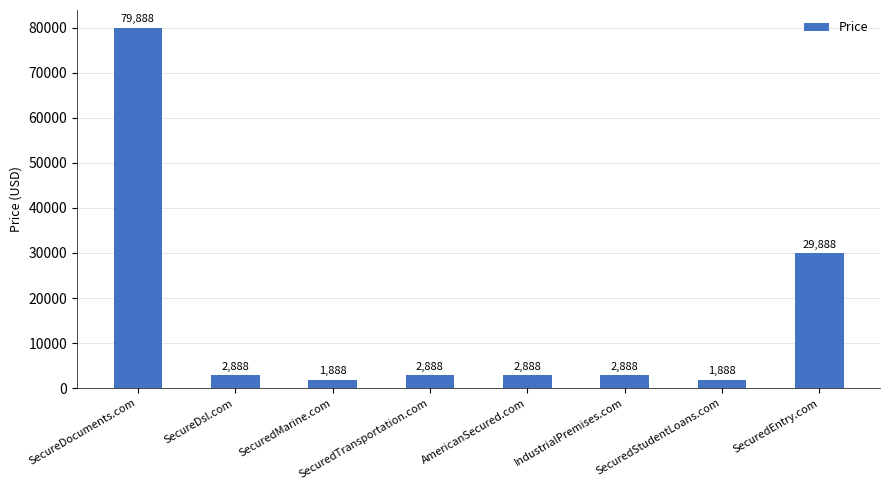

What is the change in value from IndustrialPremises.com to SecuredEntry.com?

+27000